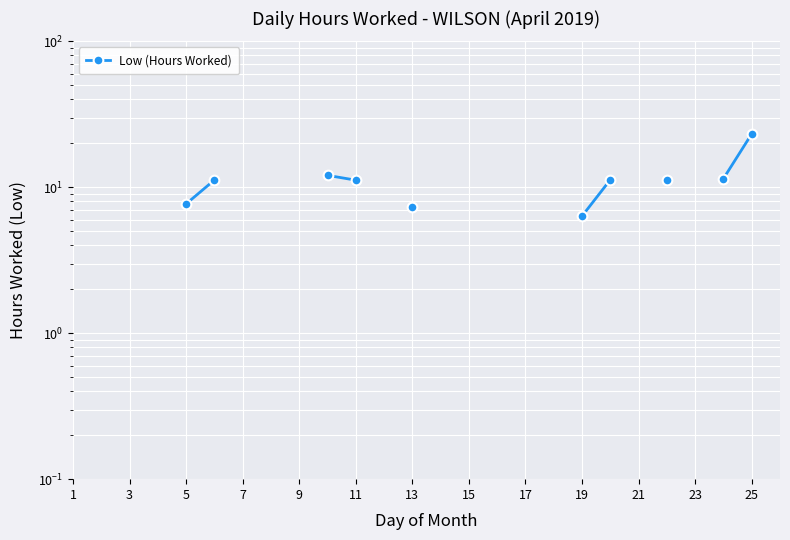

The chart shows a value of 11.2 at 11. True or false?

True